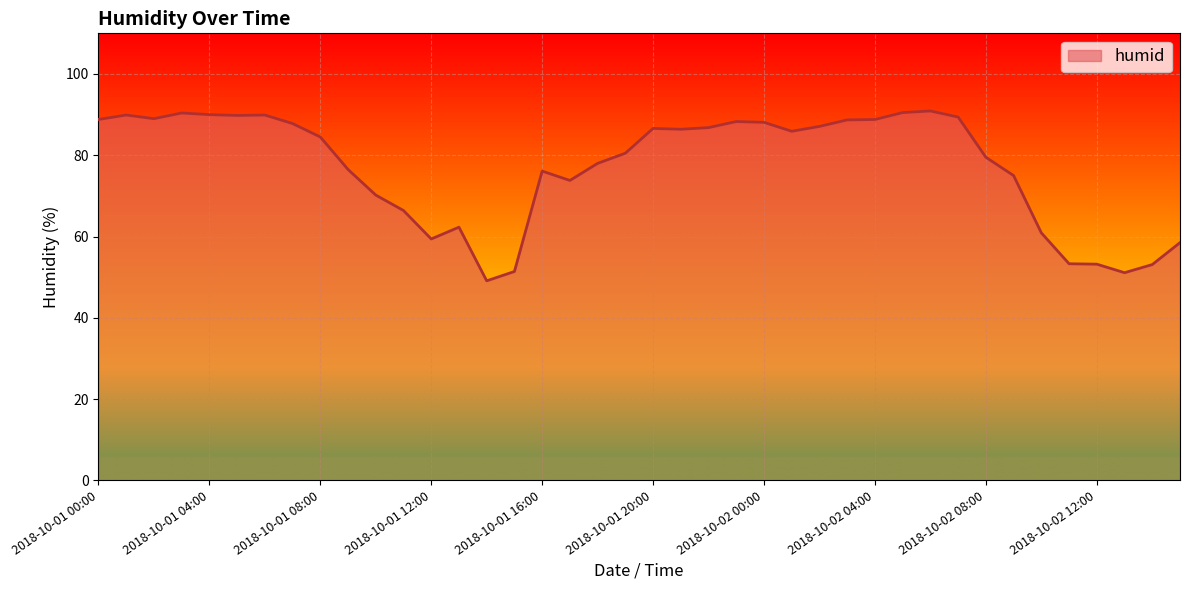

True or false: there are more than 1 points higher than both neighbors.

True